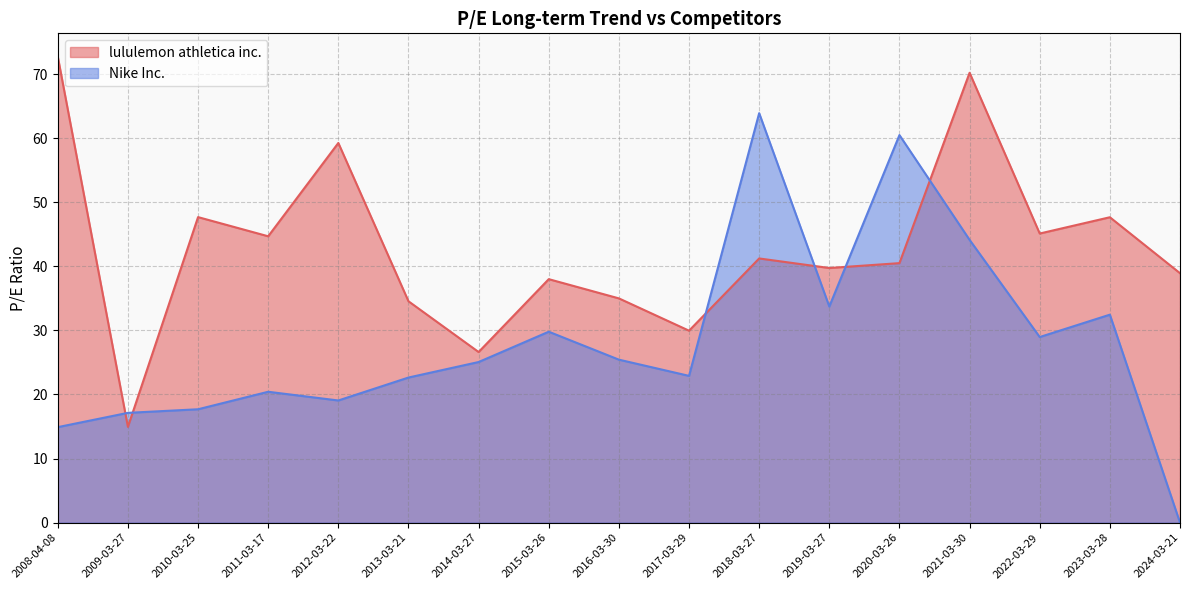

How many lines are shown in the chart?

2